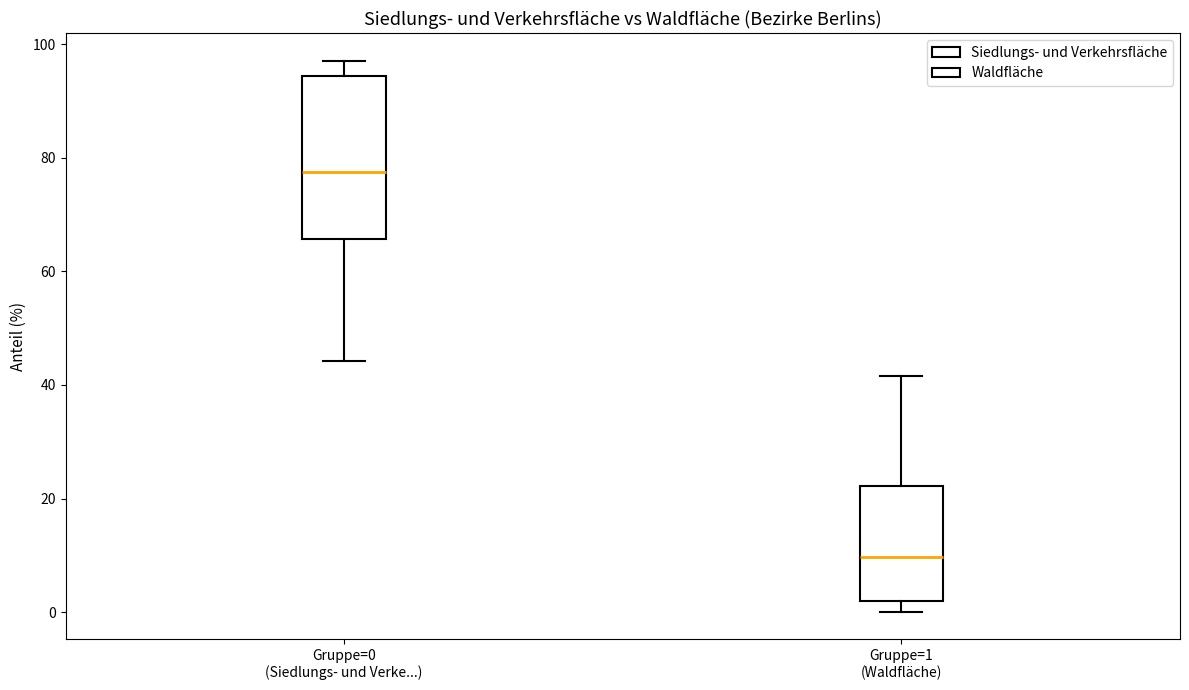

Which box has the lowest median line?

Gruppe=1 (Waldfläche)